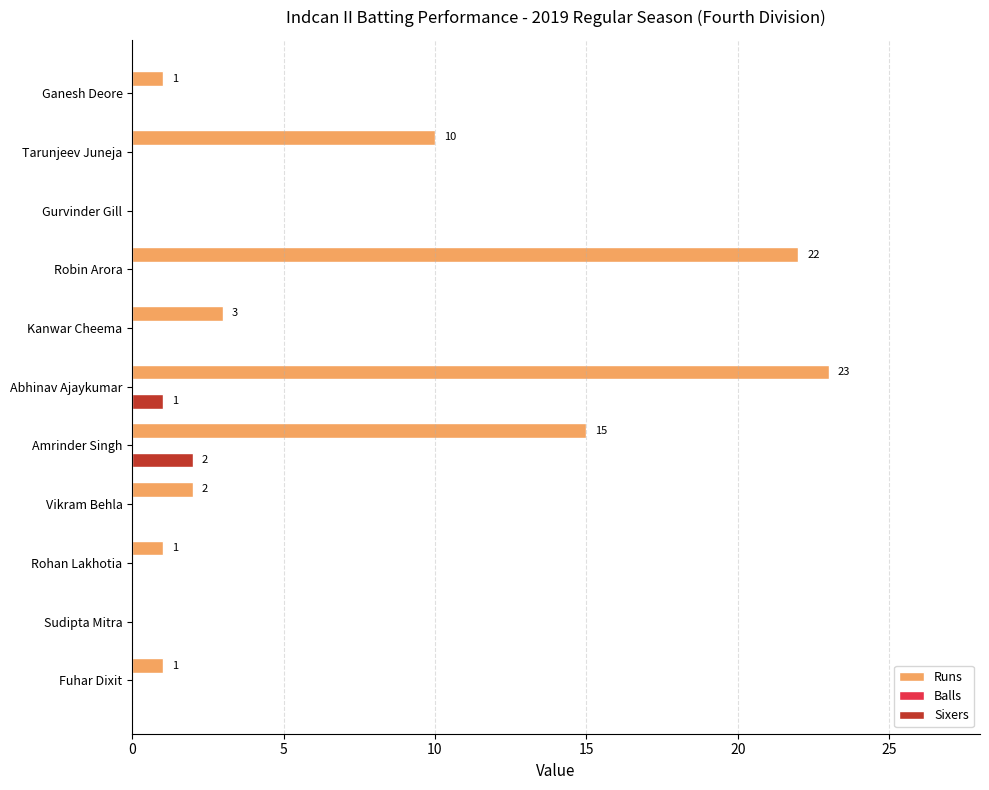

Is the value of Sixers at Tarunjeev Juneja greater than the value of Runs at Kanwar Cheema?

No